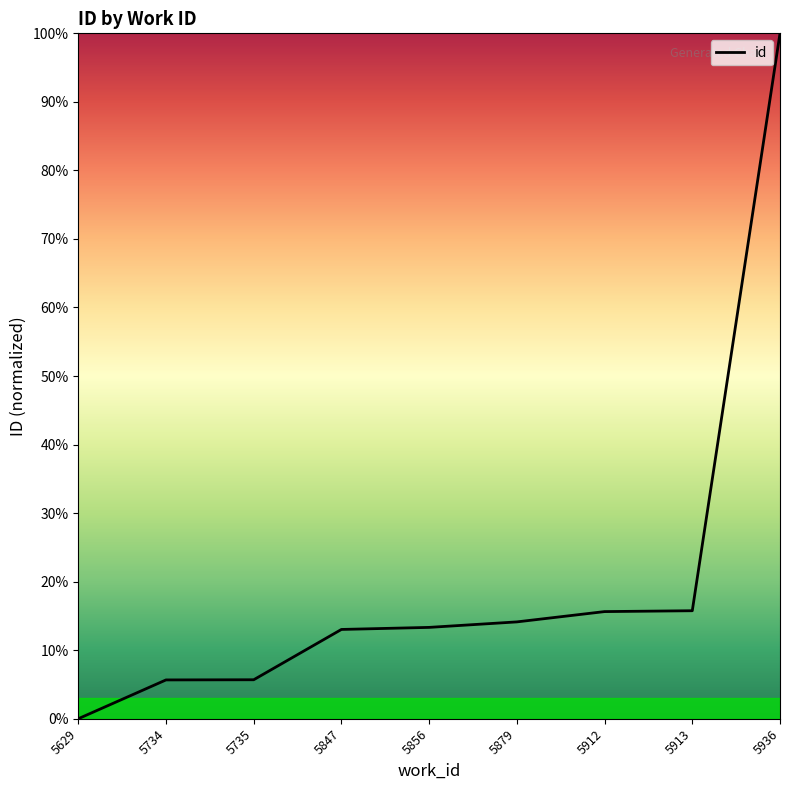

What is the ratio of the value at 5734 to the value at 5879?

0.4